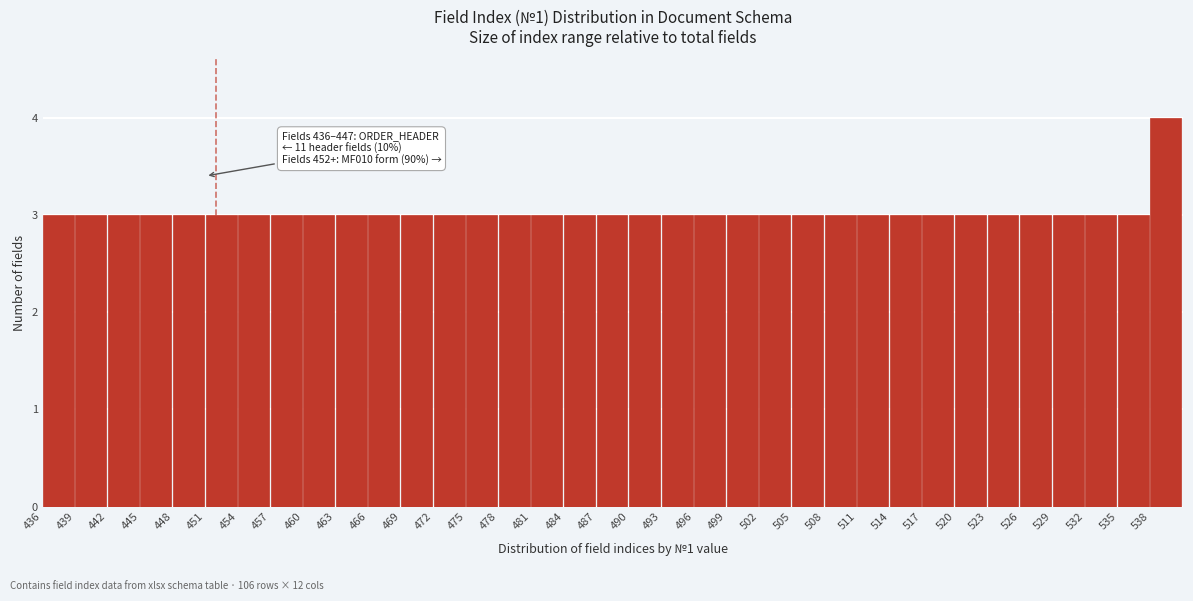

Which range on the x-axis has the tallest bar?

538 to 541